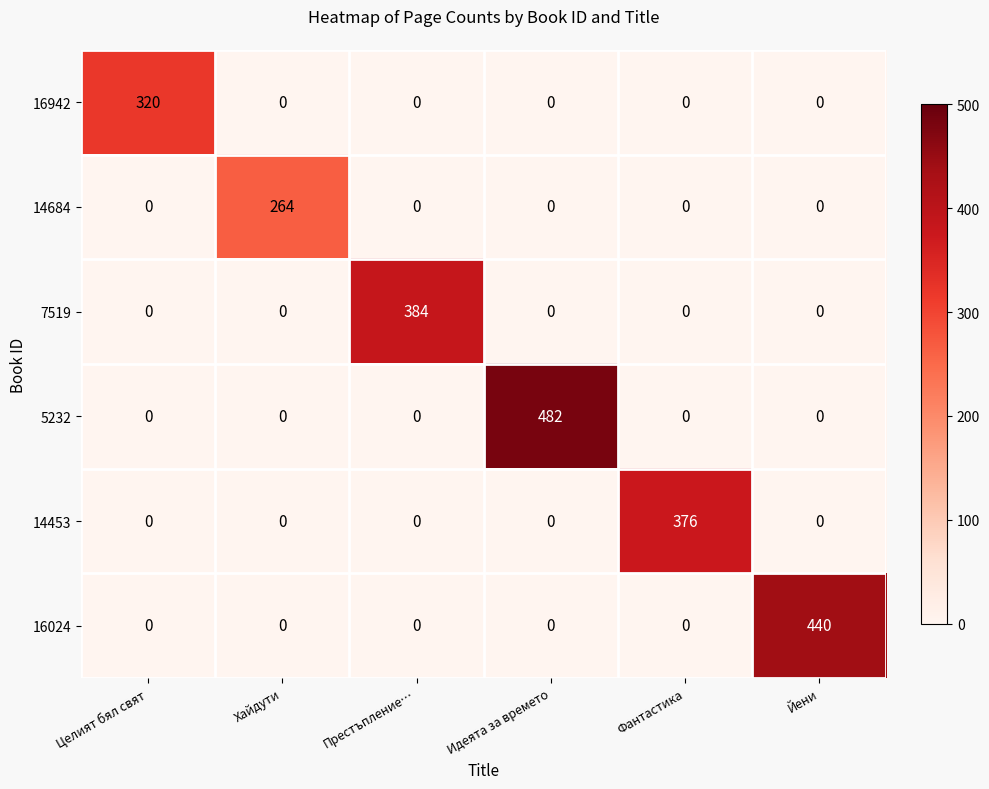

Between Целият бял свят and Престъпление…, which series saw the biggest shift?

7519